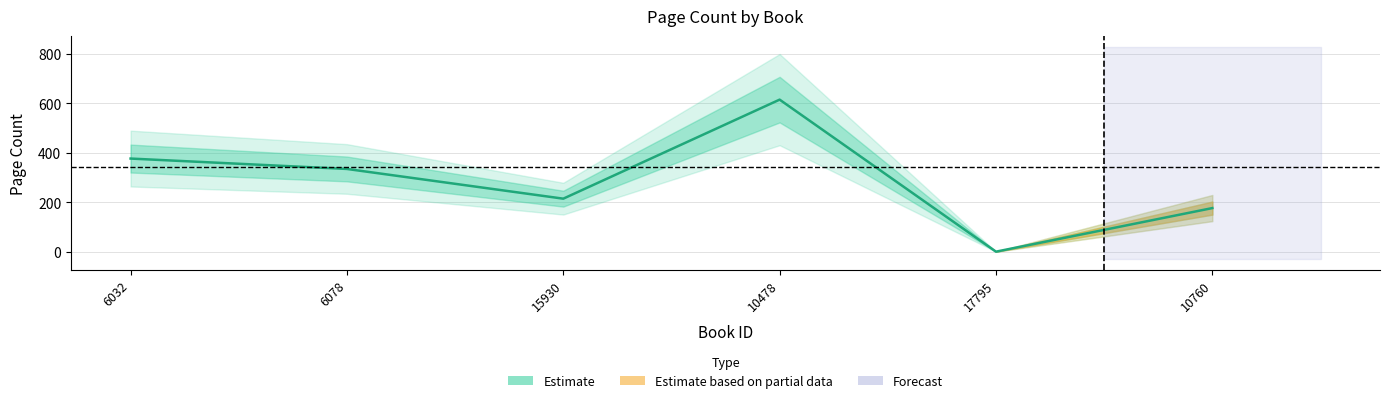

Is it true that the value at 6032 is 154?

False